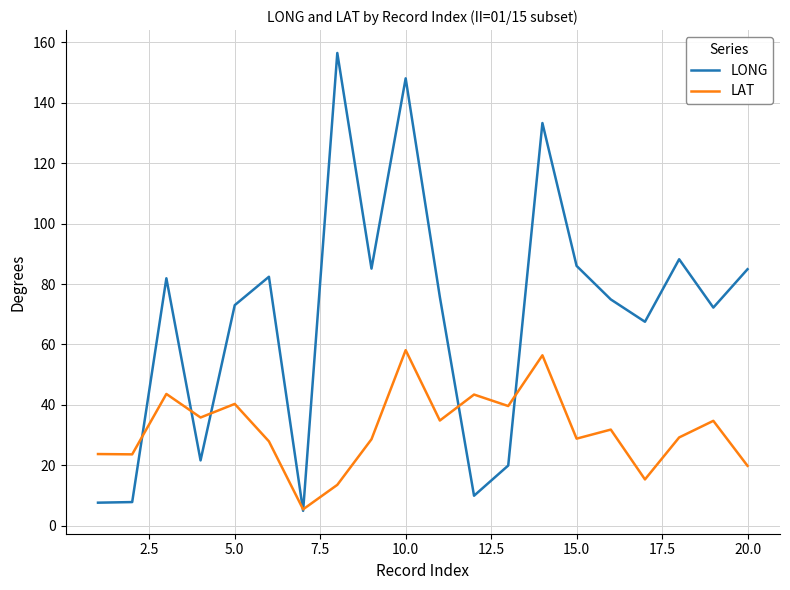

Which series has the largest range (max minus min)?

LONG